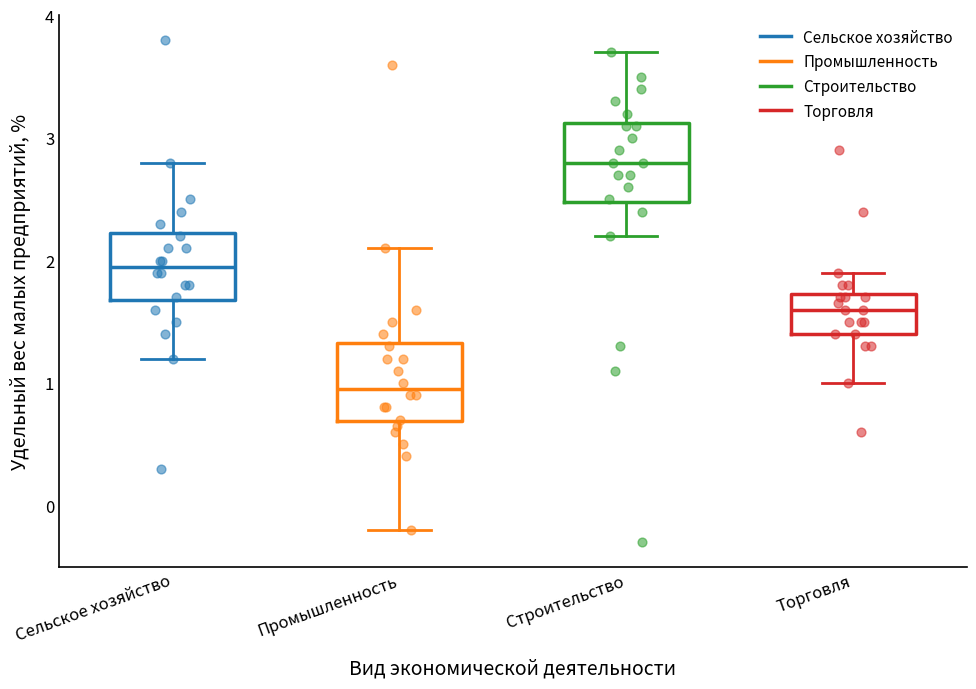

Where is the upper edge of the box for Сельское хозяйство on the y-axis? The values are not printed on the chart, so give them approximately, as read against the axis.

2.2